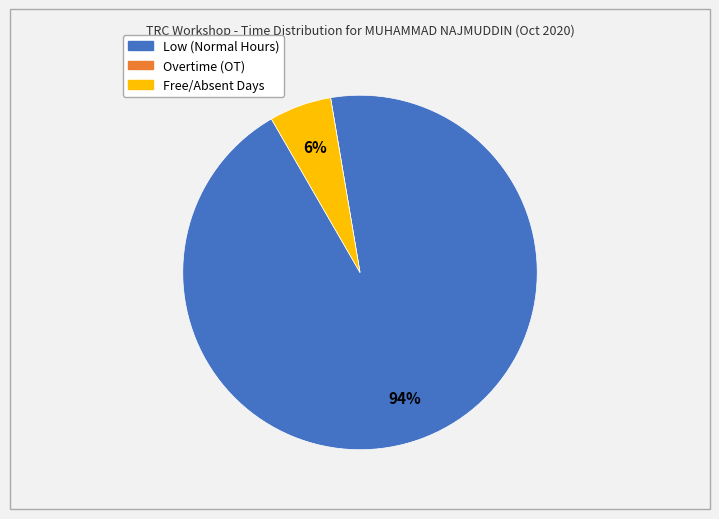

Is there any slice that represents more than half of the pie?

Yes